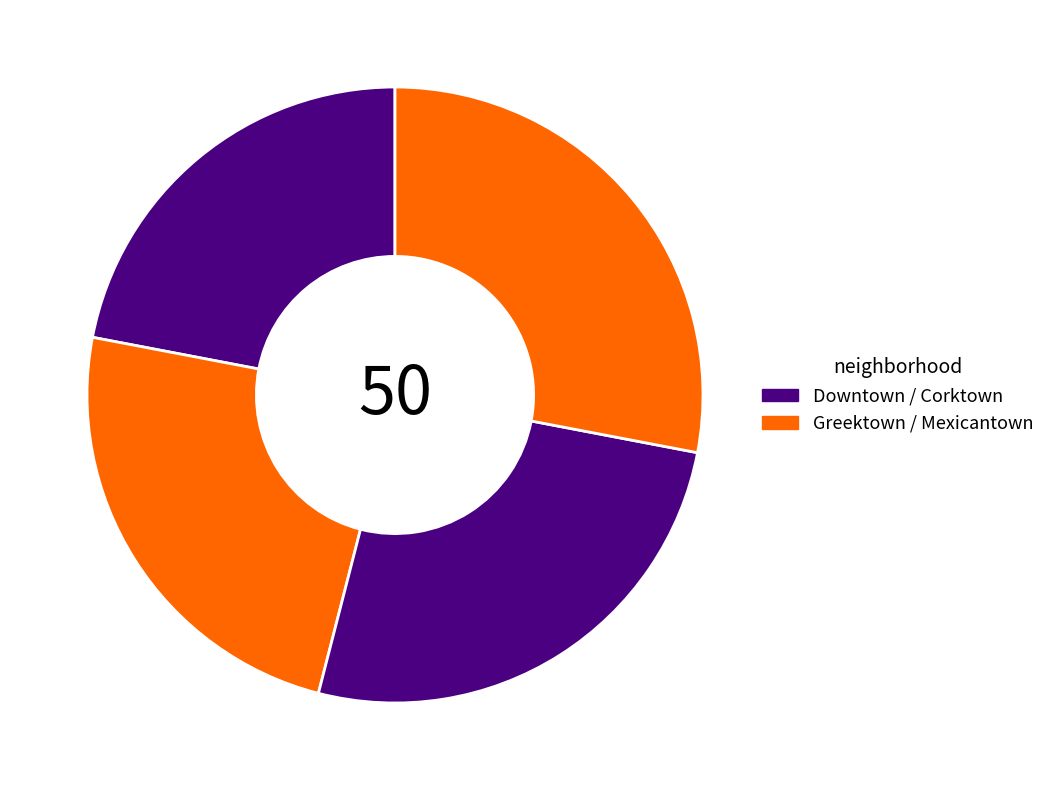

Which slice is the largest?

Mexicantown